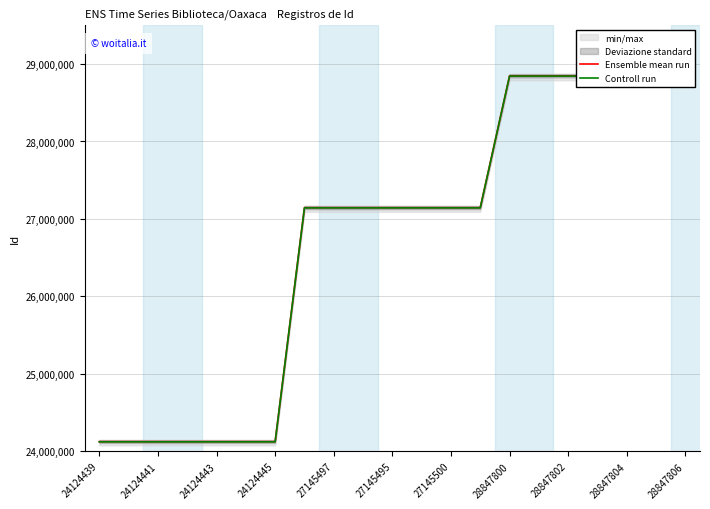

What is the maximum value for Ensemble mean run?

28847806.0